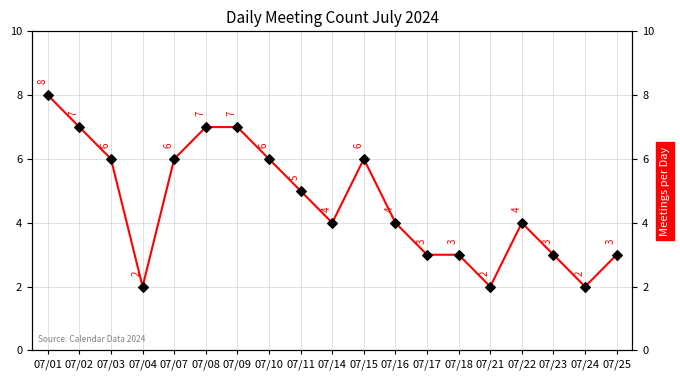

What is the approximate value at 07/17?

3